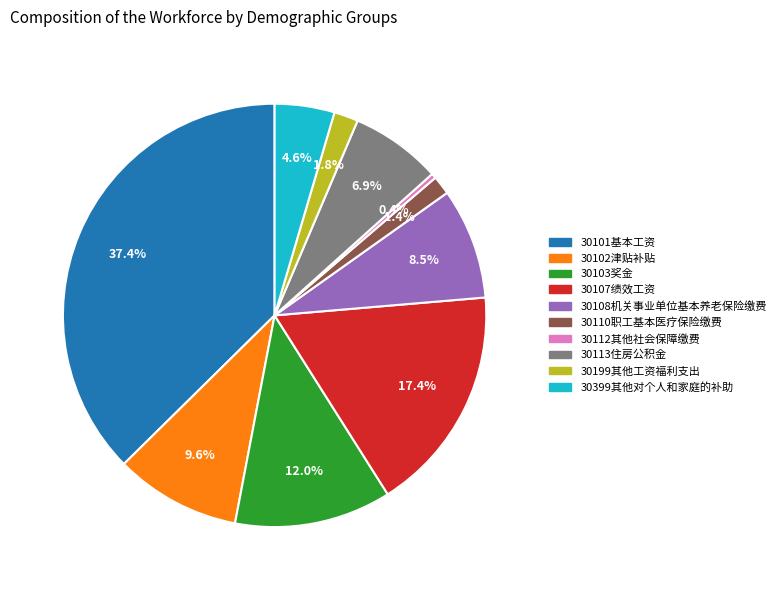

Approximately how many times larger is the value at 30107绩效工资 compared to 30399其他对个人和家庭的补助?

3.8